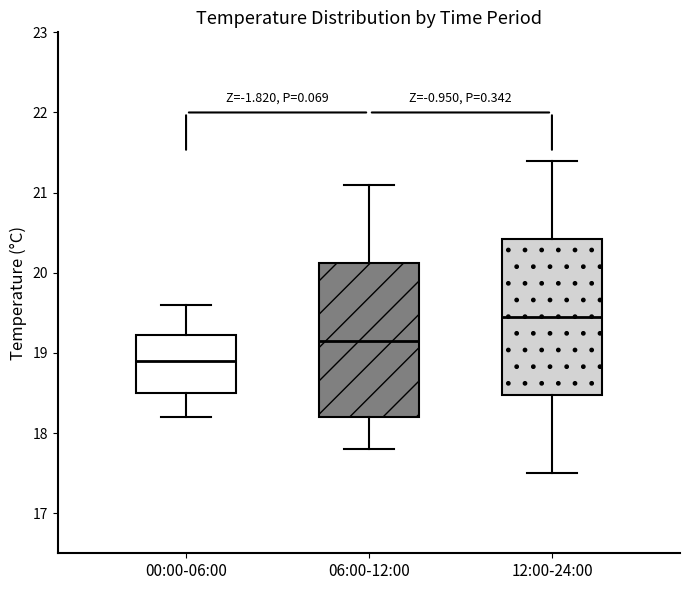

Reading left to right, transcribe this box plot: for each box, give where its median line is, the range the box spans, and where its two whiskers end, as read against the y-axis. The values are not printed on the chart, so give them approximately, as read against the axis.

00:00-06:00: median 18.9, box 18.5 to 19.2, whiskers 18.2 to 19.6
06:00-12:00: median 19.2, box 18.2 to 20.1, whiskers 17.8 to 21.1
12:00-24:00: median 19.5, box 18.5 to 20.4, whiskers 17.5 to 21.4